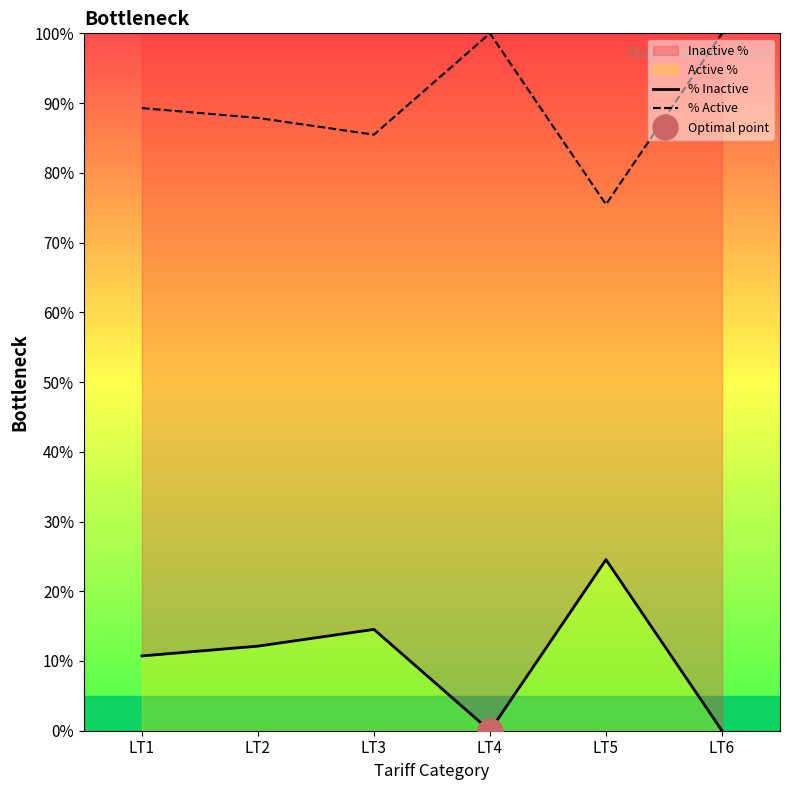

Reading left to right, extract all data points from this chart.

% Inactive: 10.7	12.1	14.5	0.0	24.5	0.0
% Active: 89.3	87.9	85.5	100.0	75.5	100.0